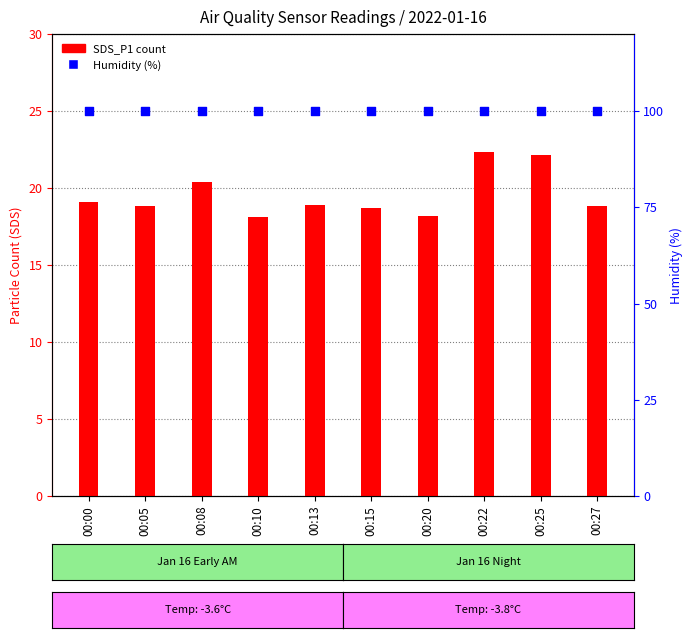

Which series reaches the minimum Y coordinate?

SDS_P1